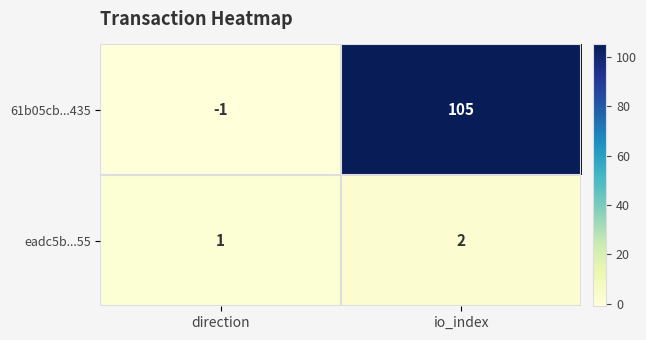

How many data points does each series have?

2